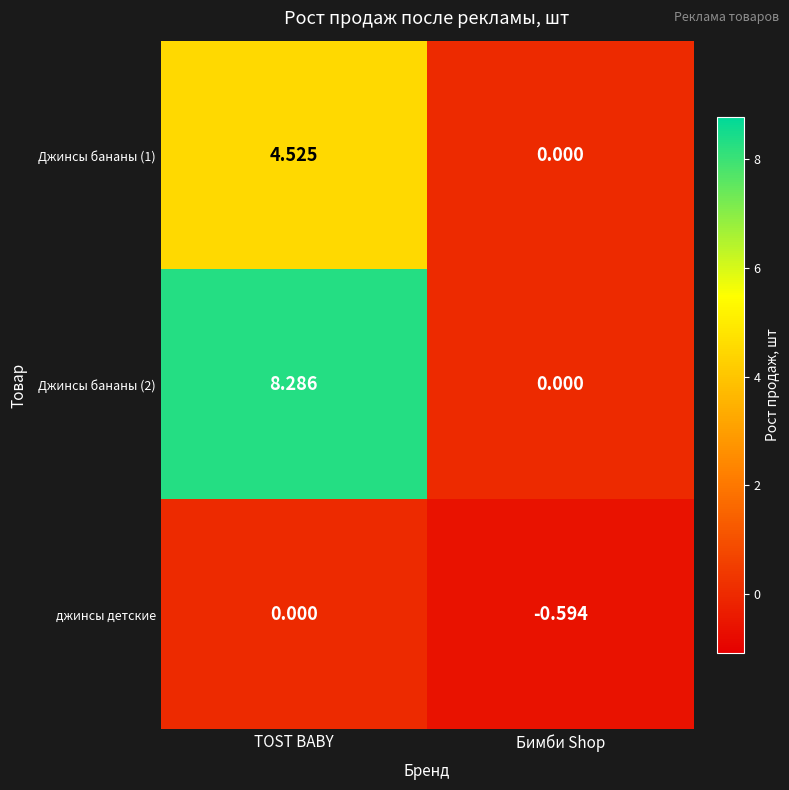

Between TOST BABY and Бимби Shop, which series saw the biggest shift?

Джинсы бананы (2)